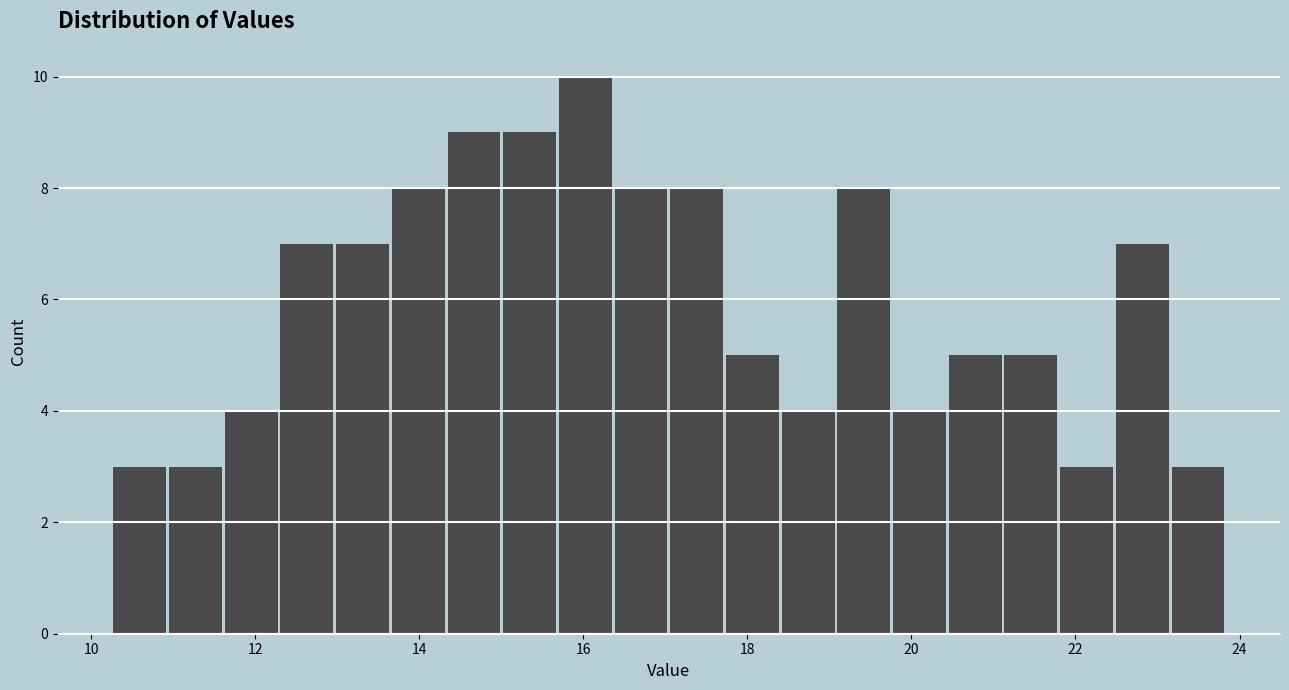

Around what value on the x-axis is the tallest bar? Give the approximate position of its centre, as read against the axis.

16.0